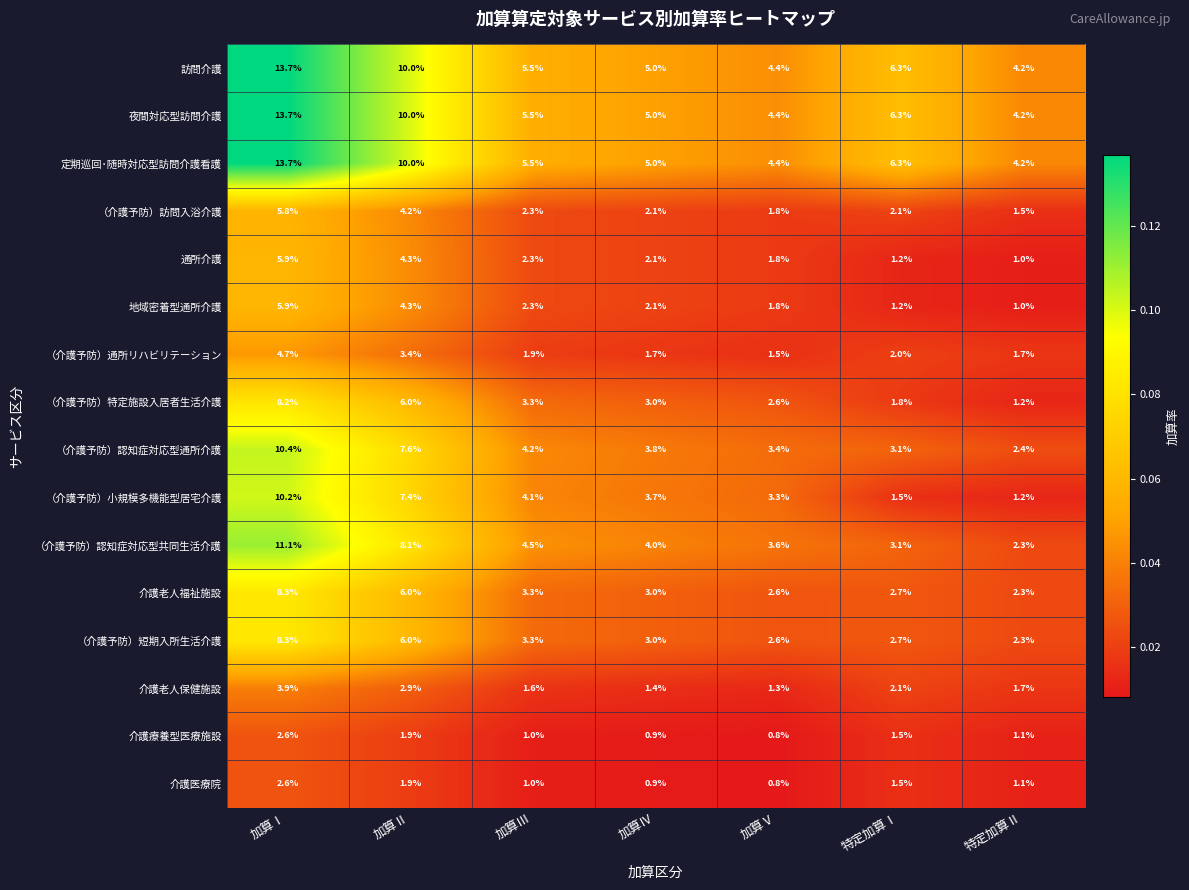

What is the difference between the highest and lowest values at 加算Ⅱ?

8.1